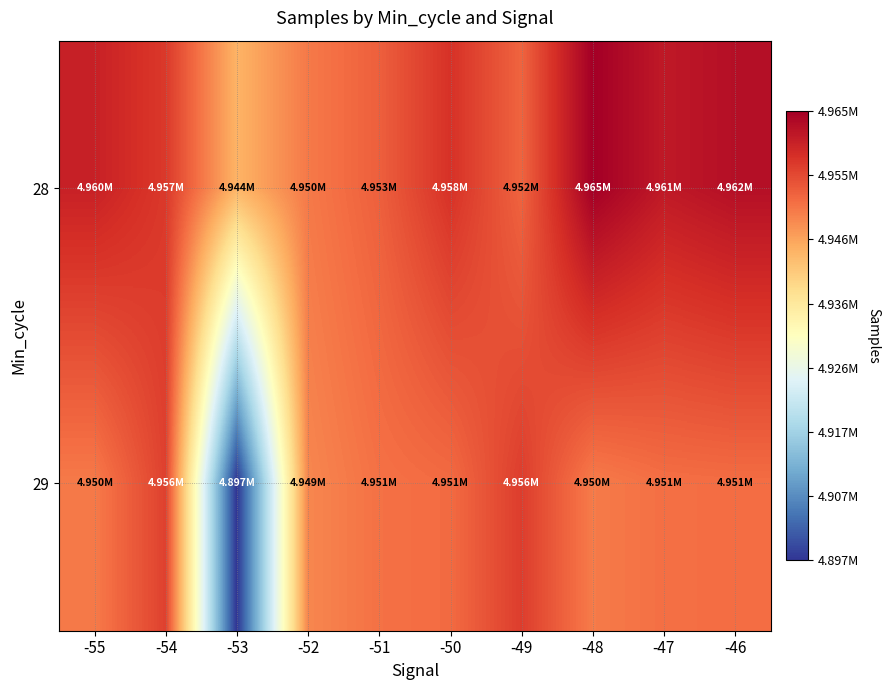

Which has a higher value, -50 or -47?

-47